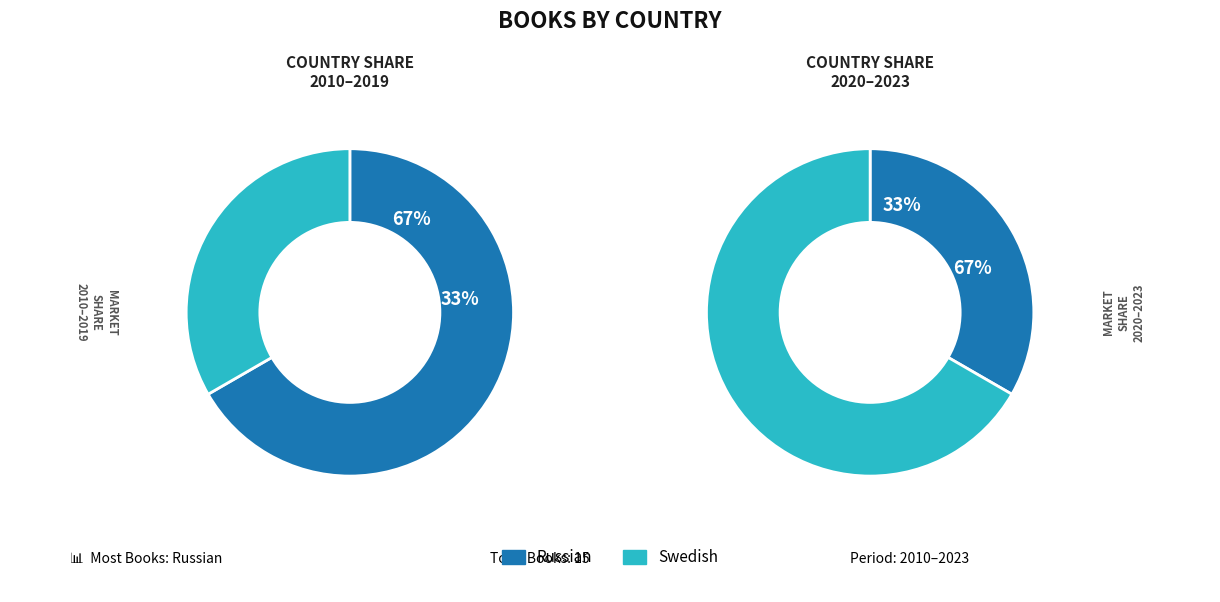

How much of the chart is everything except Swedish?

66.7%